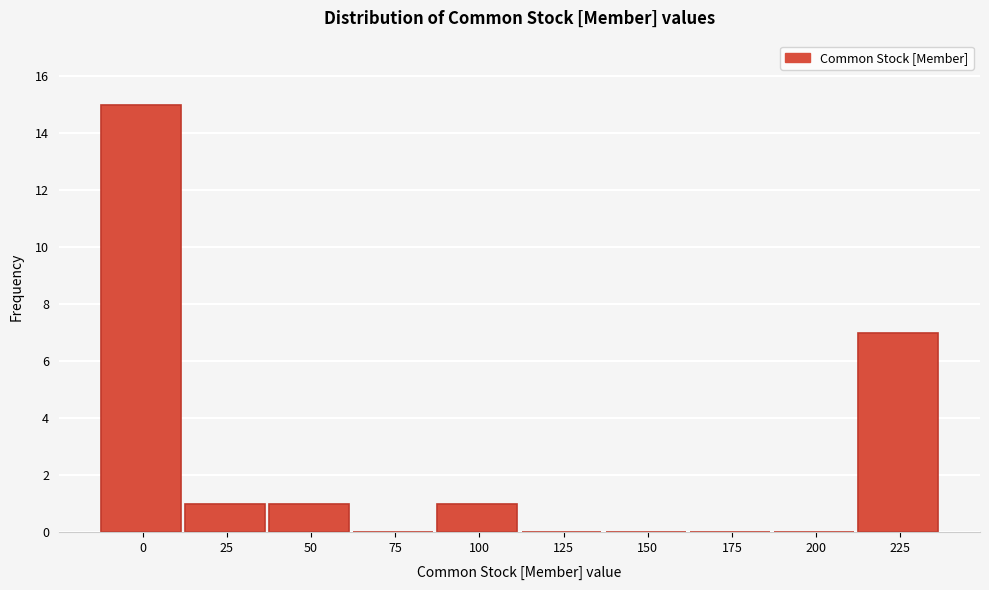

Reading left to right, list all the values displayed in this chart.

0=15	25=1	50=1	75=0	100=1	125=0	150=0	175=0	200=0	225=7